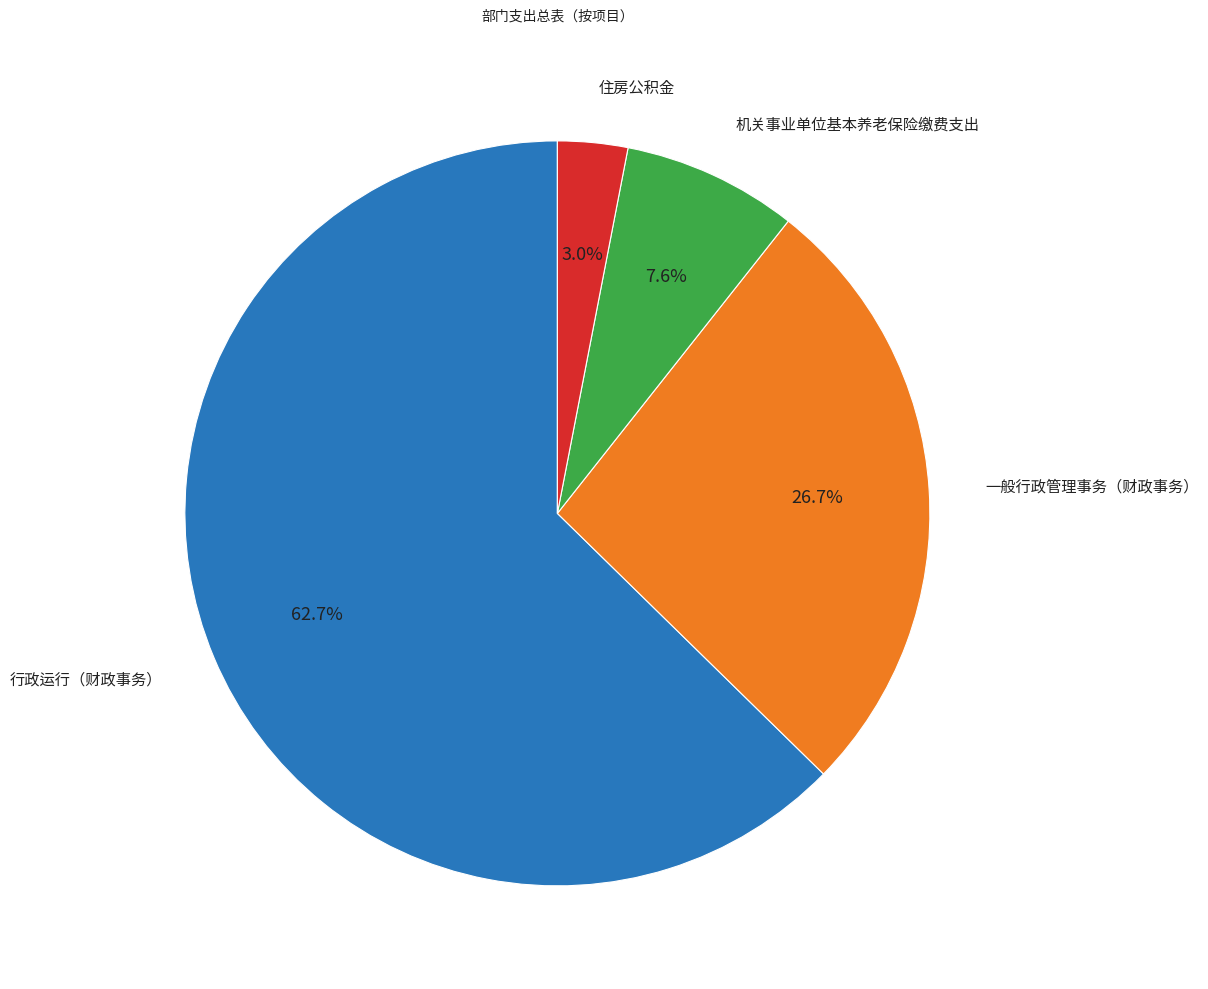

Which slice represents more than half of the pie?

行政运行（财政事务）